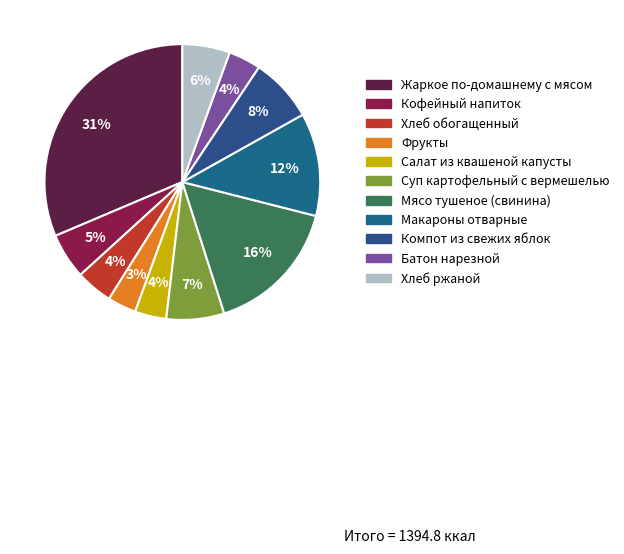

What is the ratio of the value at Хлеб обогащенный to the value at Компот из свежих яблок?

0.6